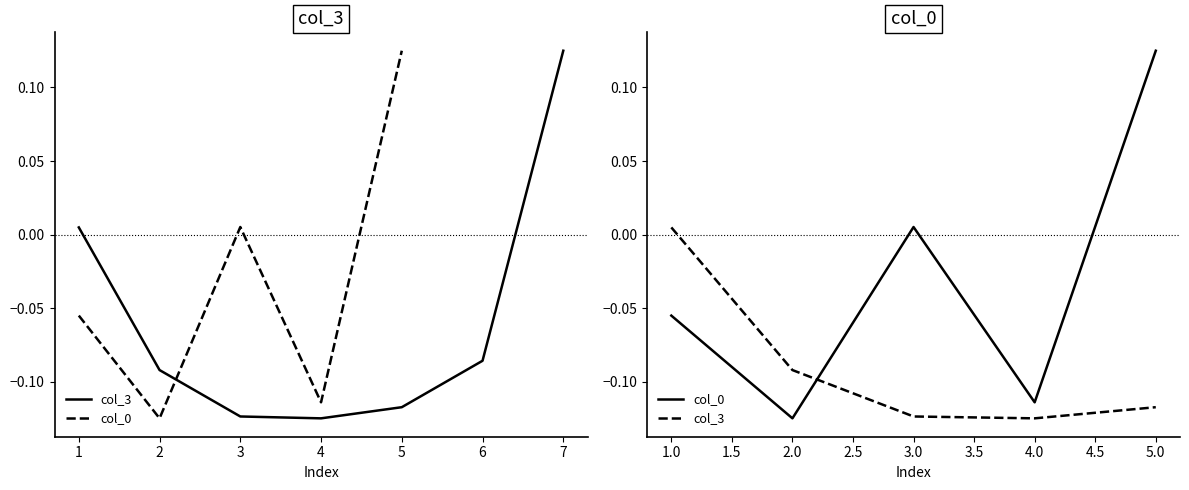

In col_0, how many points are higher than both neighbors (excluding endpoints)?

1